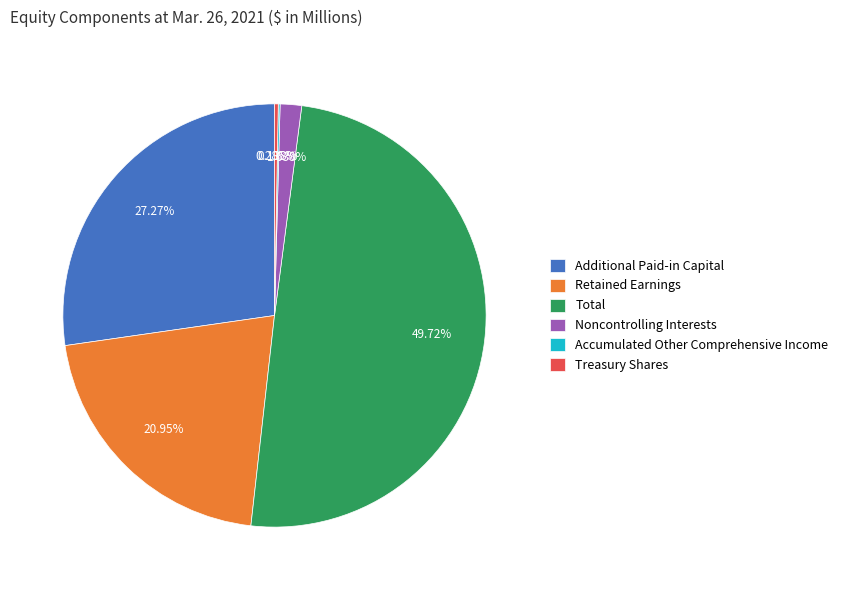

The Total slice represents 64% of the pie. True or false?

False